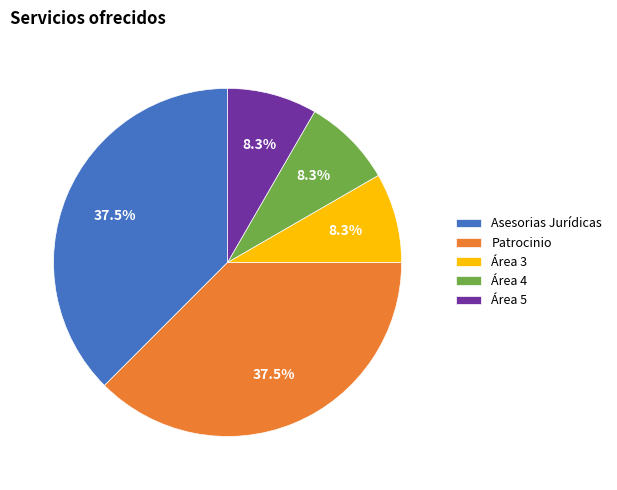

What is the ratio of the value at Asesorias Jurídicas to the value at Patrocinio?

1.0